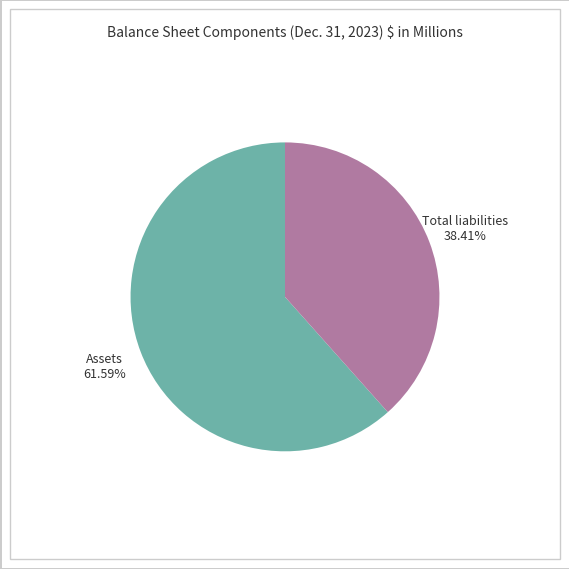

Does Assets account for over 50% of the chart?

Yes